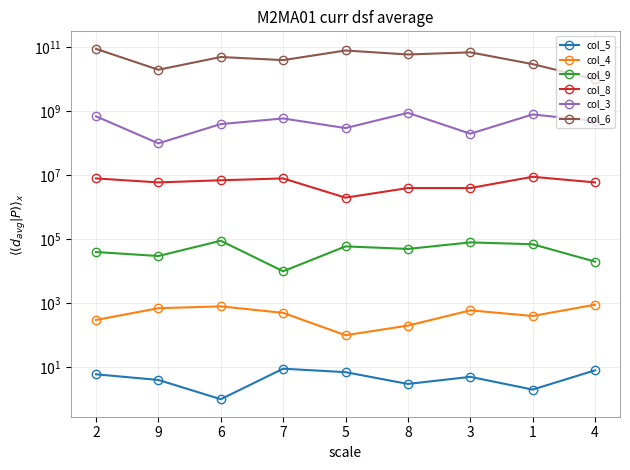

Where is the first local maximum for col_9?

6